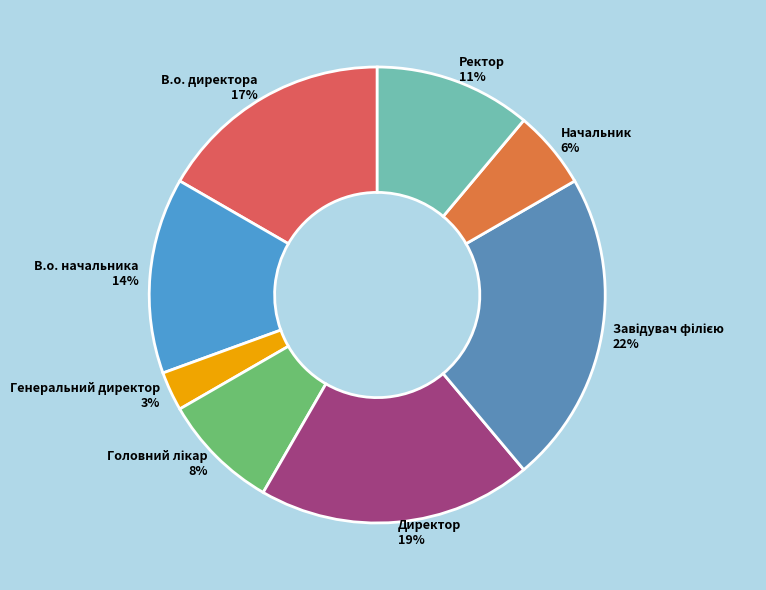

Is there a majority slice in this chart?

No